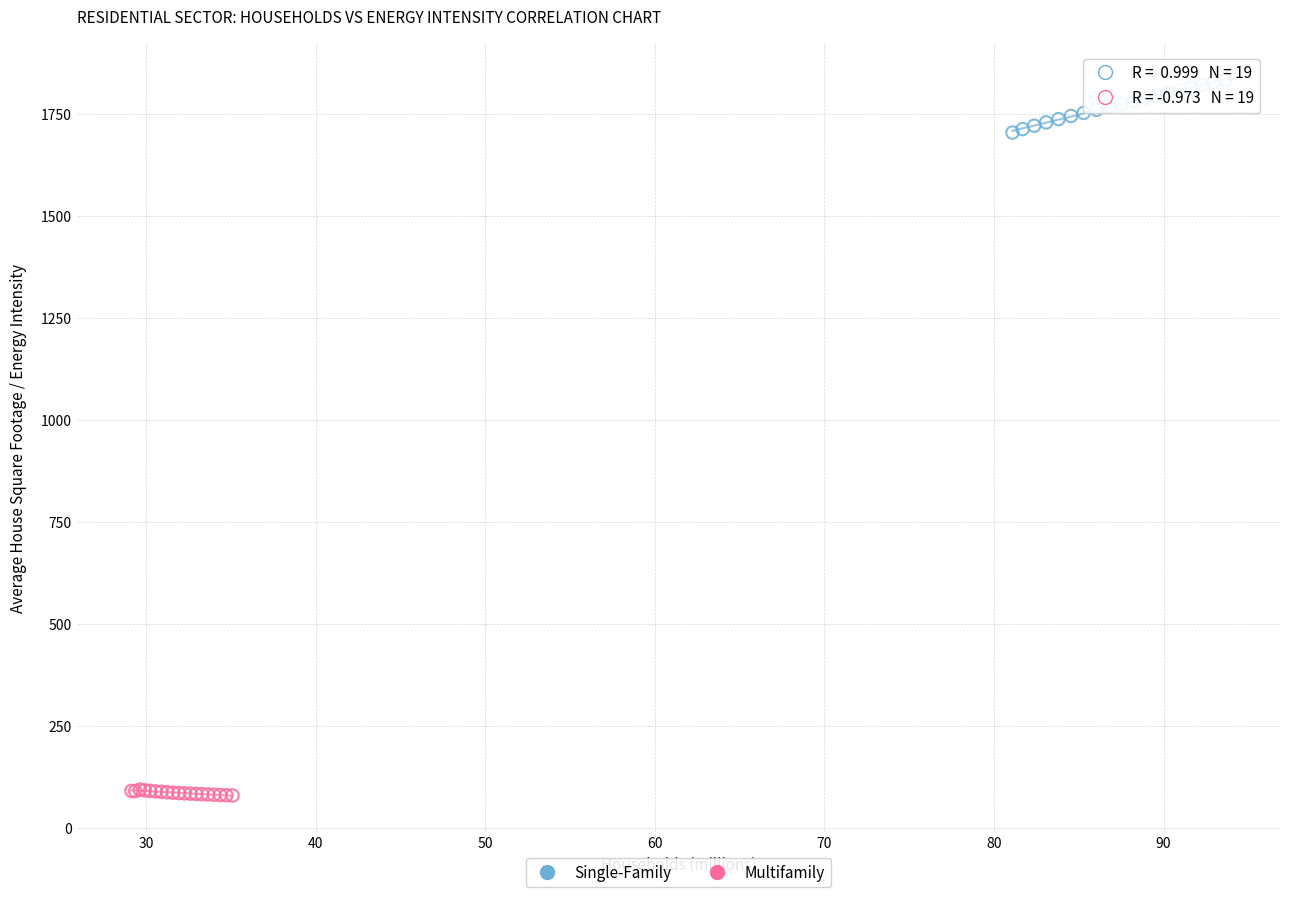

Which series reaches the maximum Y coordinate?

Single-Family